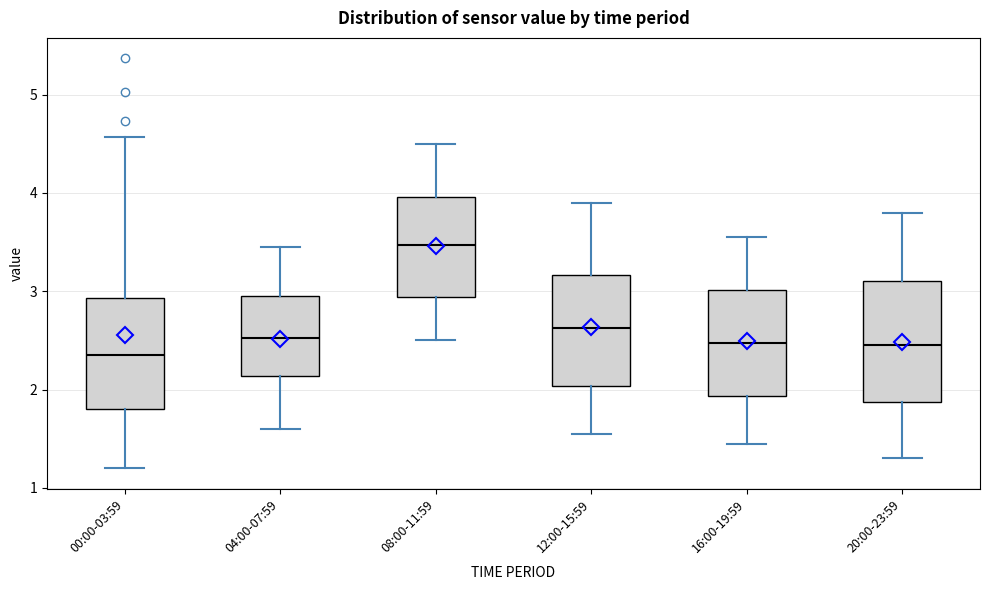

Which box has the highest median line?

08:00-11:59